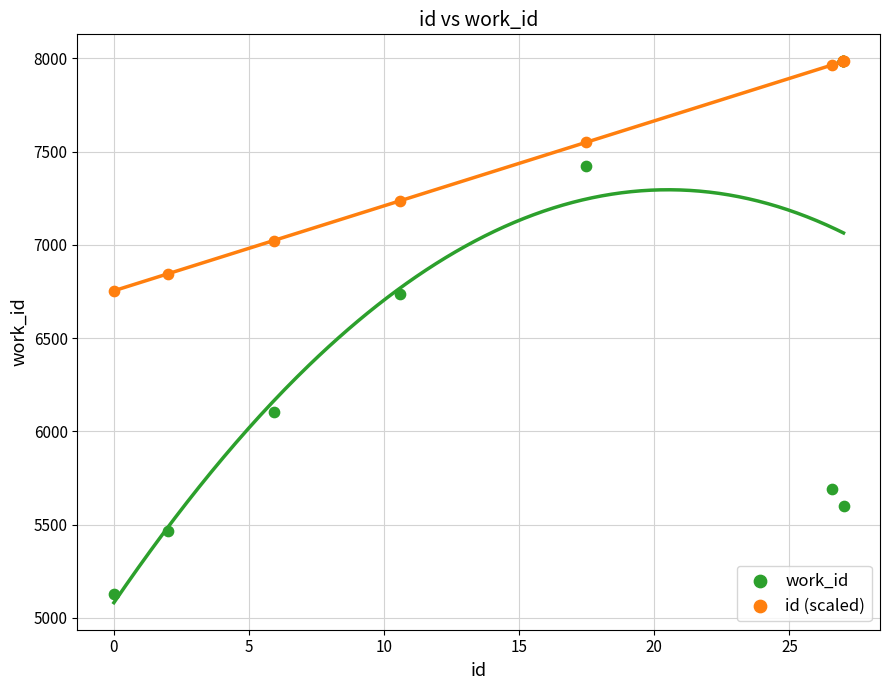

In the id (scaled) series, what Y value is closest to 7368?

7235.7